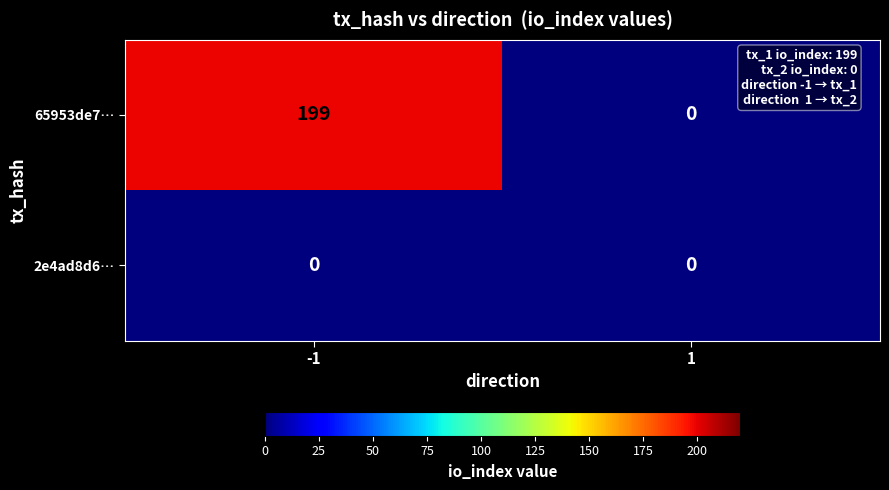

What is the approximate value of 65953de7… at -1?

199